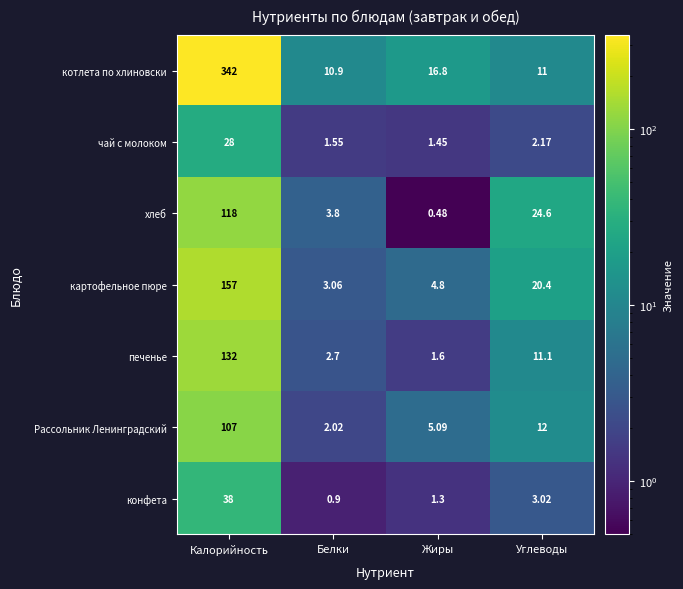

At which label does картофельное пюре reach its peak?

Калорийность